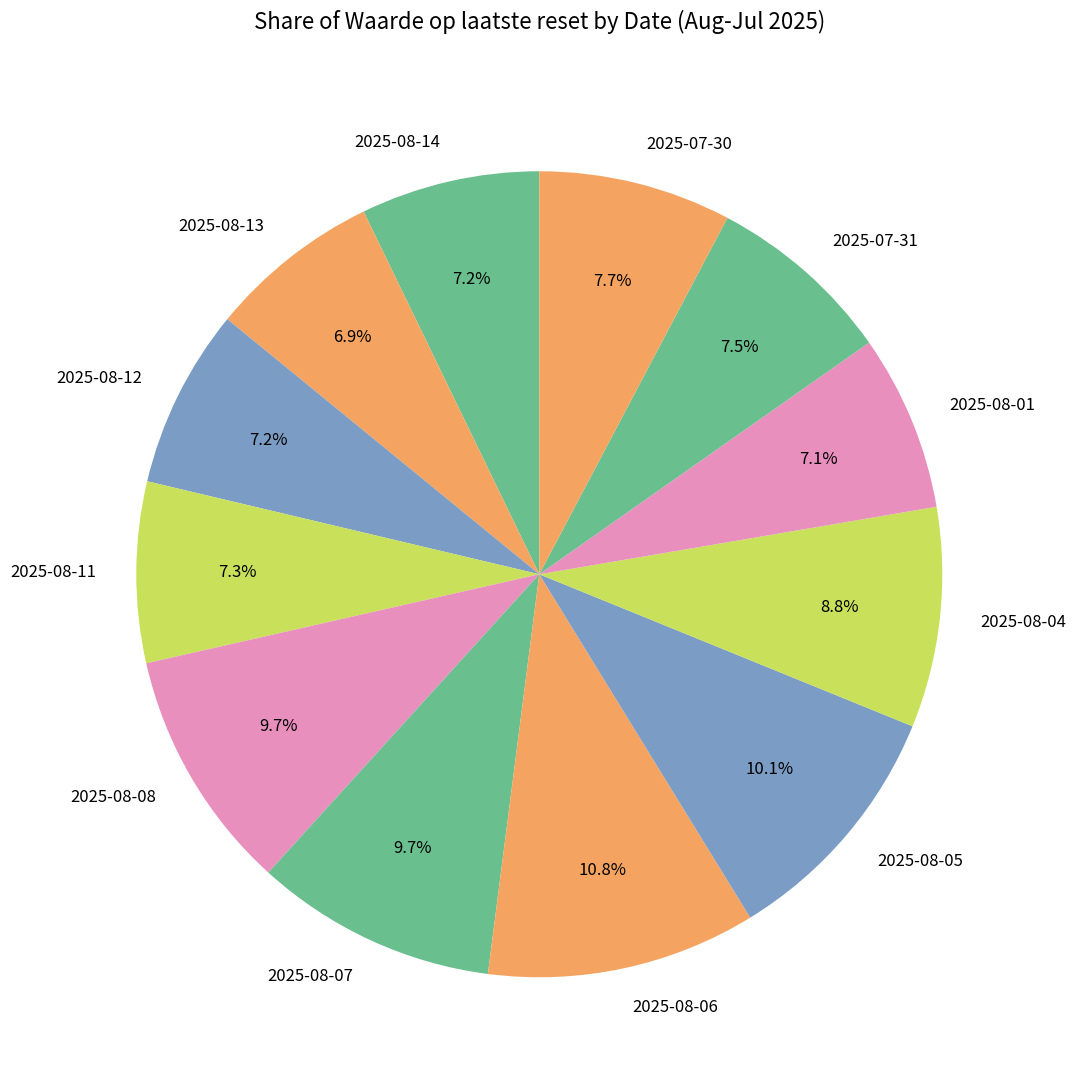

How many slices are in this pie chart?

12